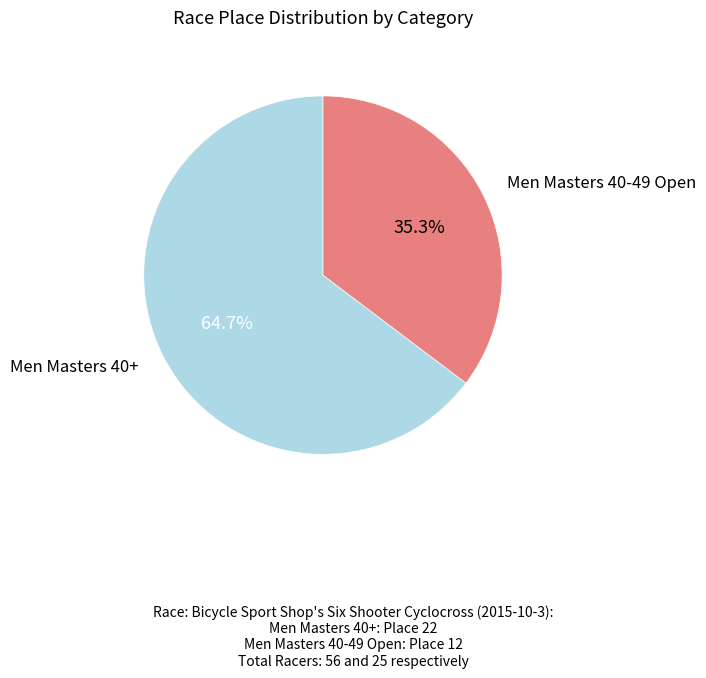

Count the number of slices in the pie.

2